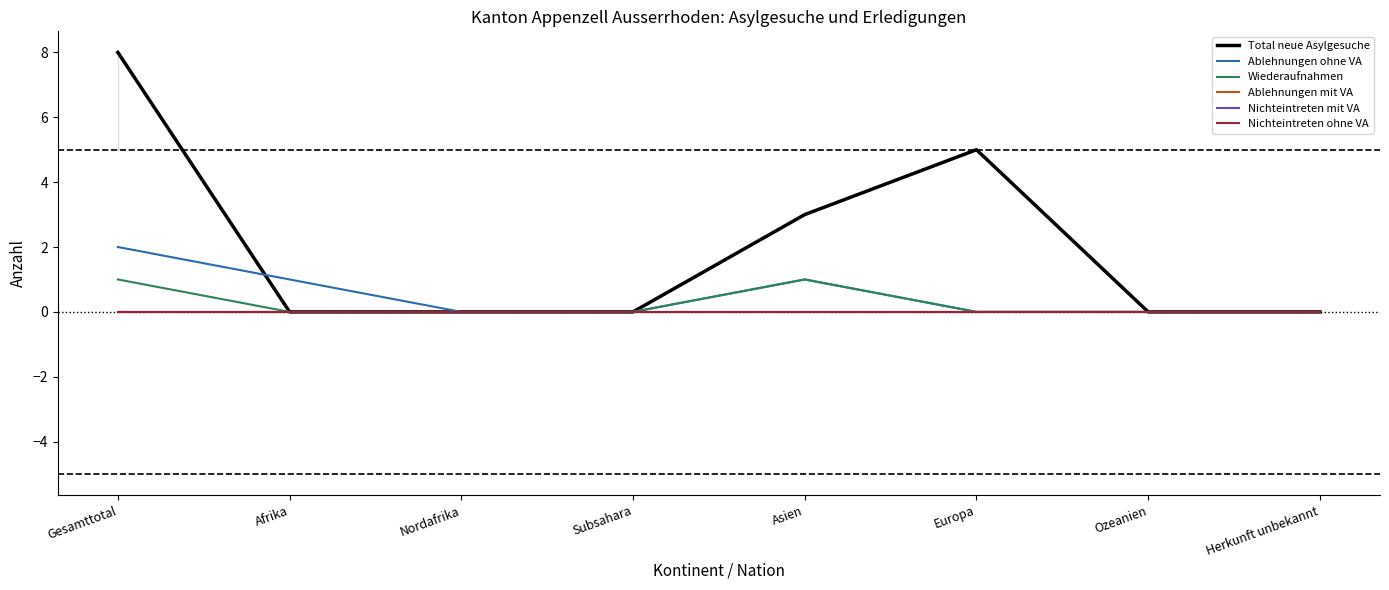

What is the highest value of the Wiederaufnahmen series?

1